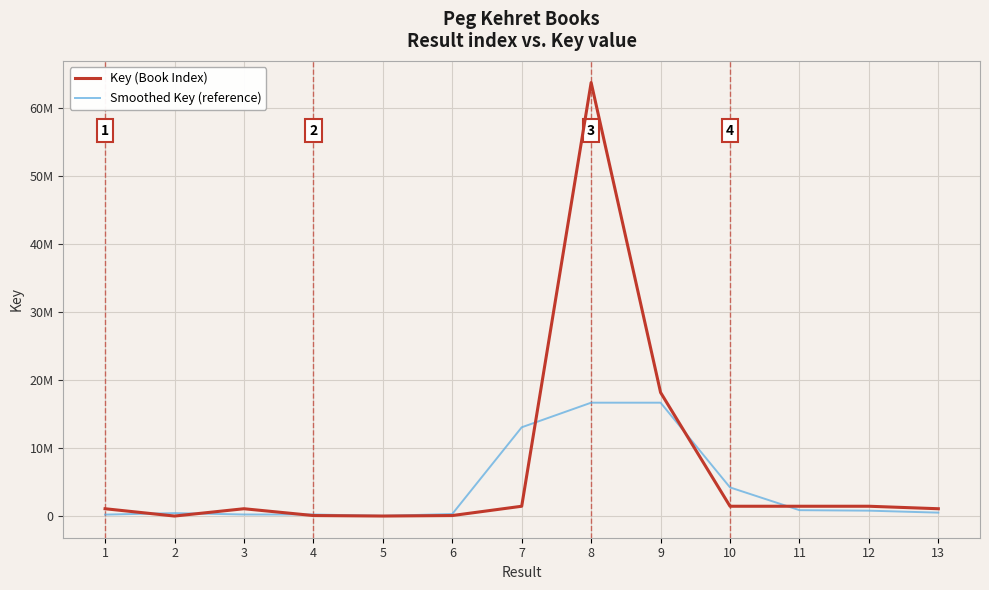

True or false: Smoothed Key (reference) has a value of 1406834.5 at 11.

False